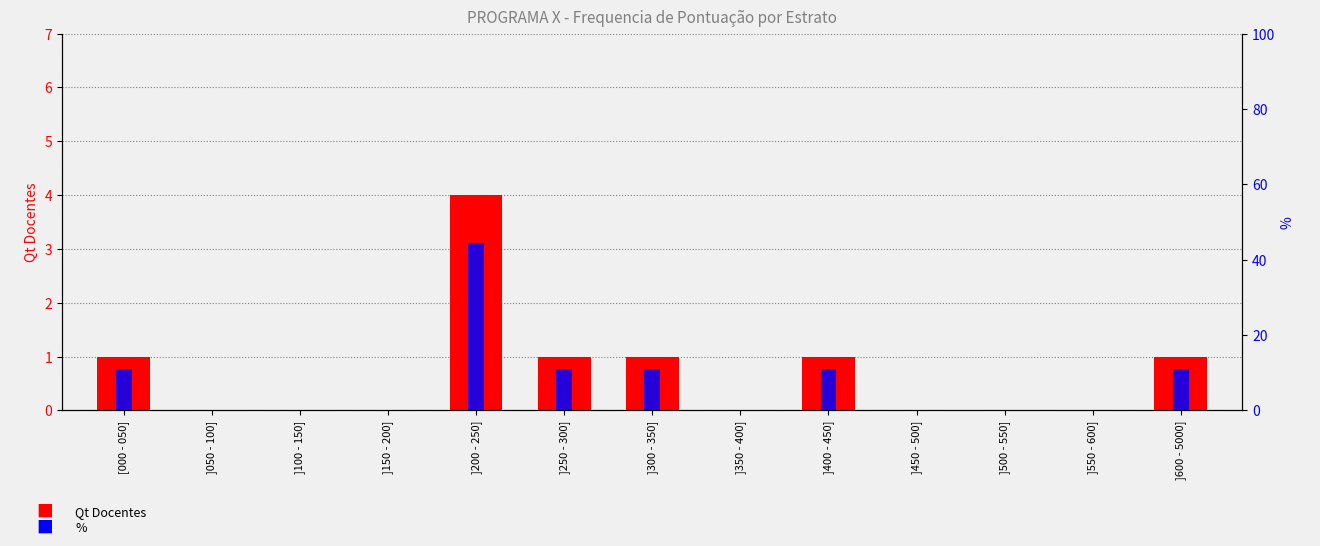

How many data points in Qt Docentes are above 0?

6